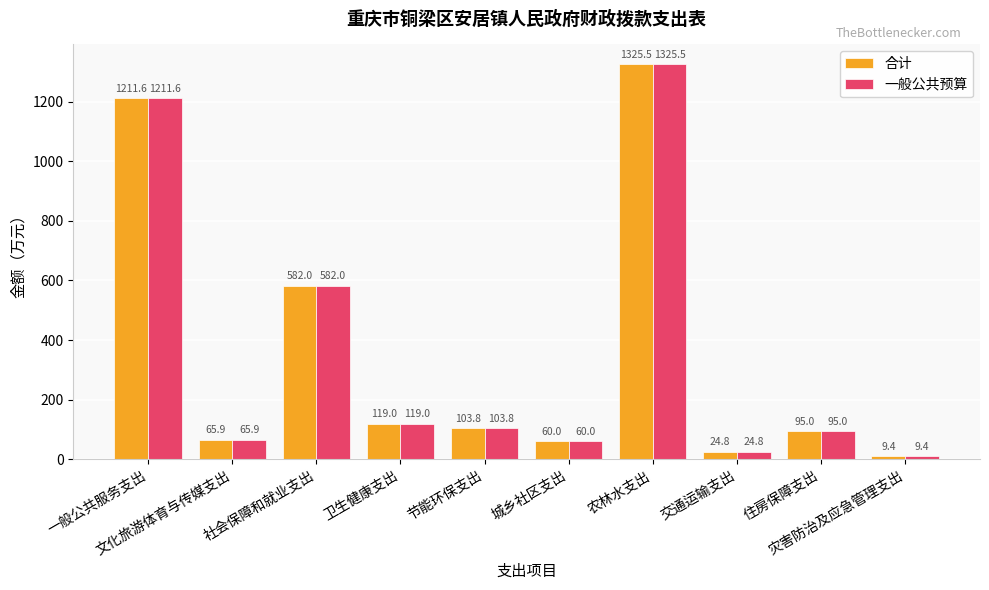

What is the difference between the maximum and second lowest values in the 合计 series?

1300.7